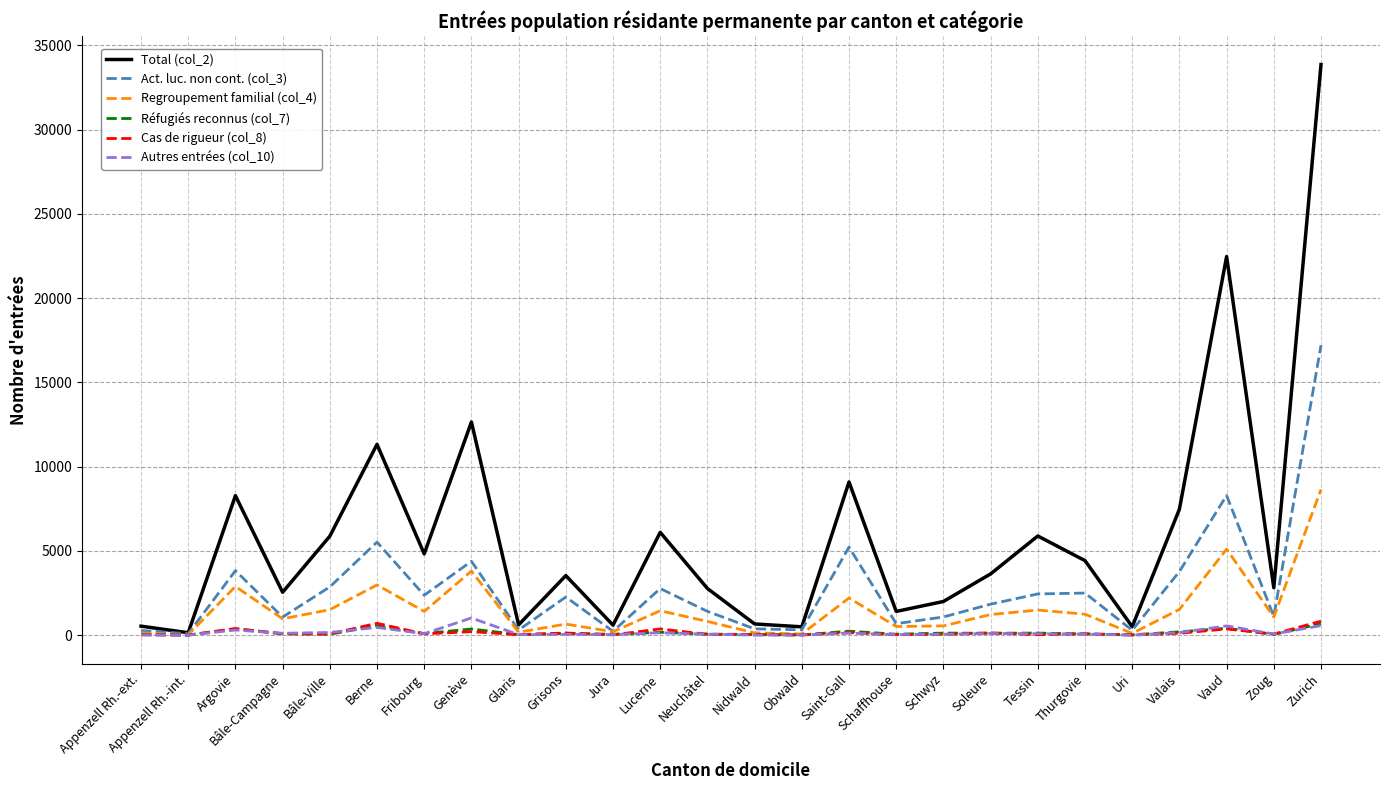

The value of Total (col_2) at Schaffhouse is 1411. True or false?

True